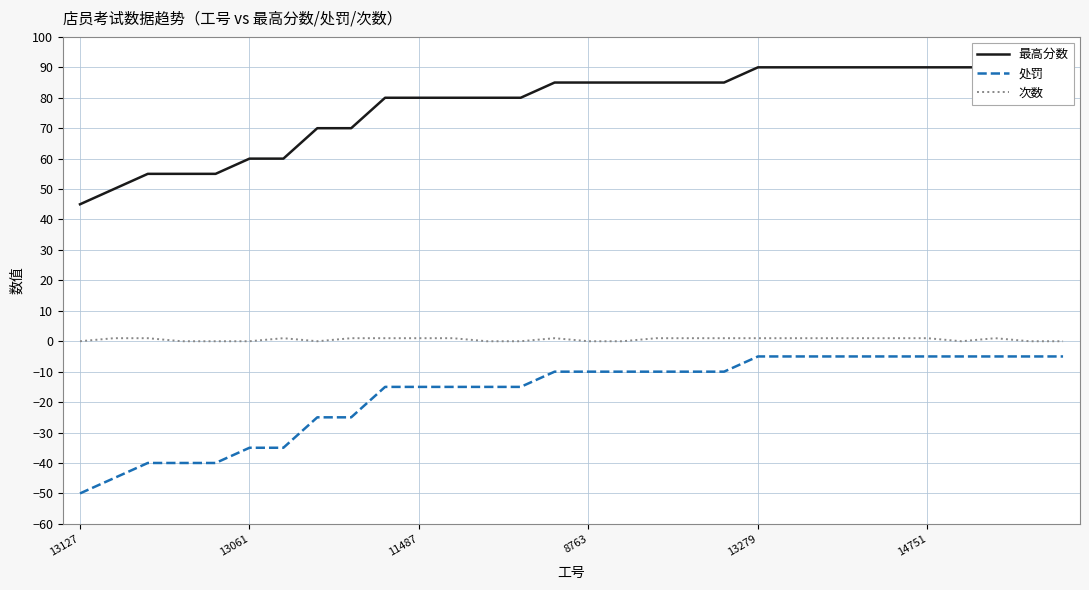

Reading left to right, what are all the values shown in this chart?

最高分数: 45	50	55	55	55	60	60	70	70	80	80	80	80	80	85	85	85	85	85	85	90	90	90	90	90	90	90	90	90	90
处罚: -50	-45	-40	-40	-40	-35	-35	-25	-25	-15	-15	-15	-15	-15	-10	-10	-10	-10	-10	-10	-5	-5	-5	-5	-5	-5	-5	-5	-5	-5
次数: 0	1	1	0	0	0	1	0	1	1	1	1	0	0	1	0	0	1	1	1	1	1	1	1	1	1	0	1	0	0